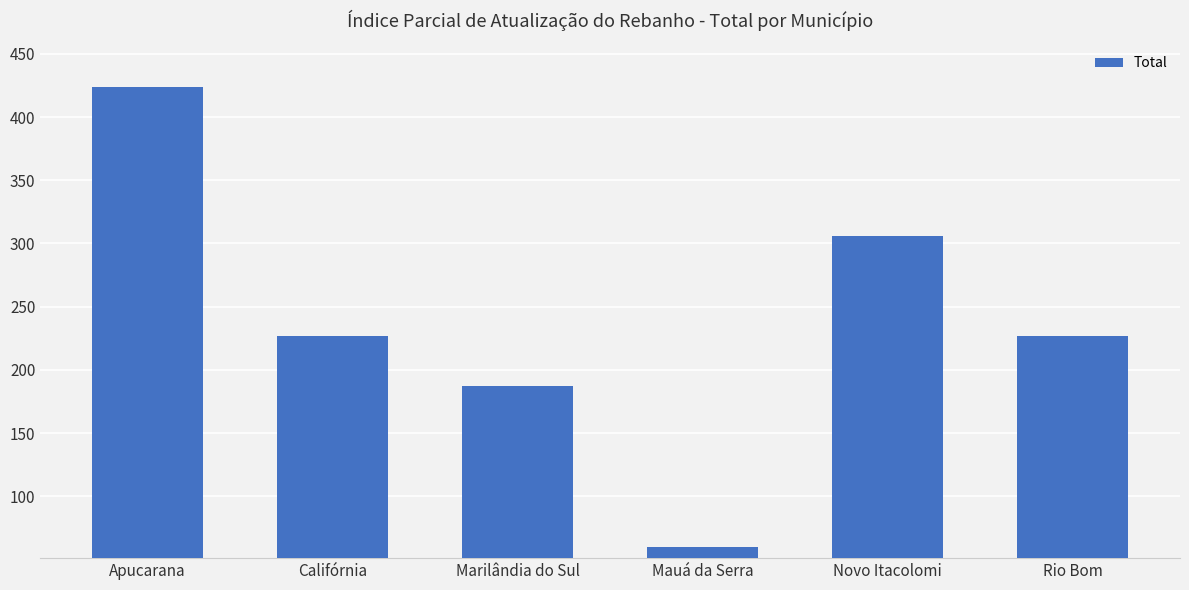

What position from the right is Rio Bom?

1